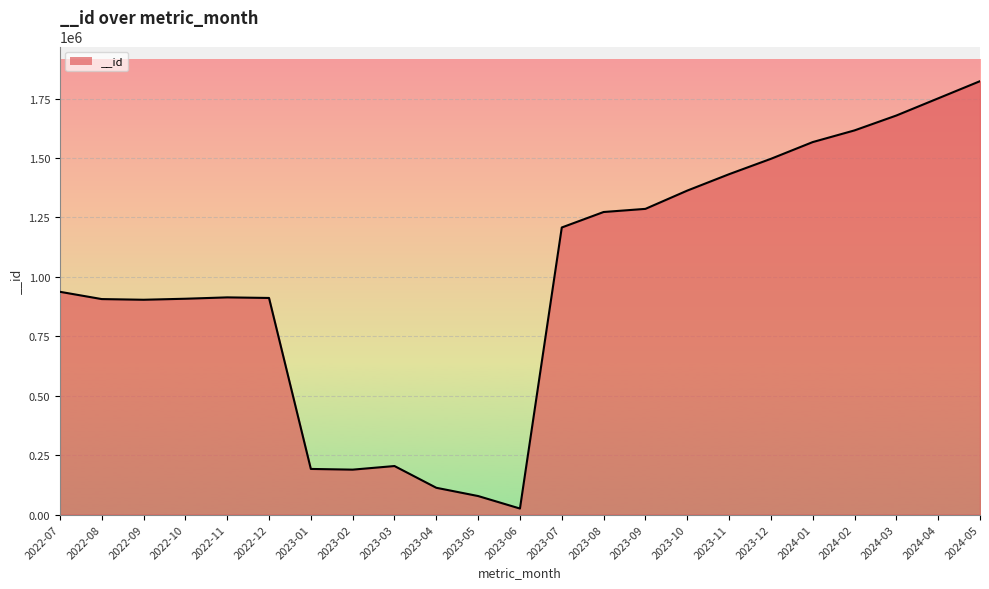

Is it true that the value at 2023-07 is 817705?

False